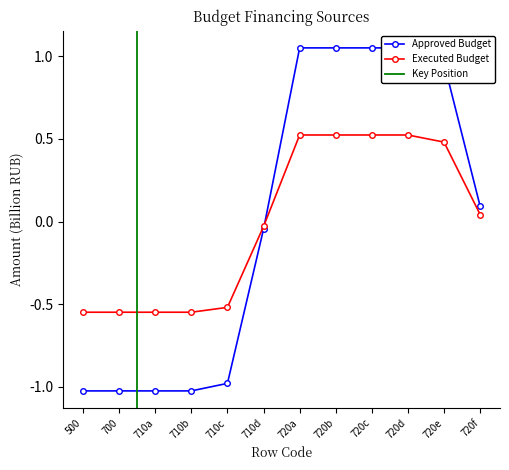

Does the chart have visible grid lines?

No